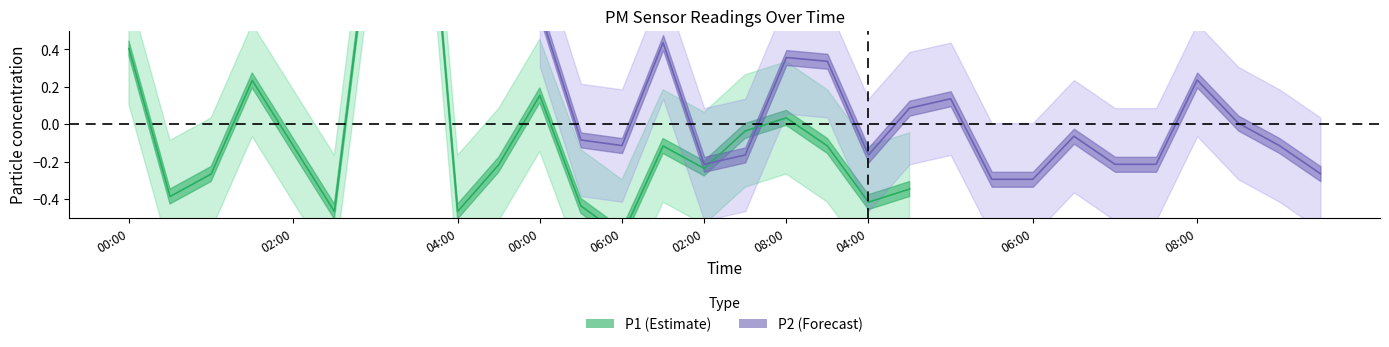

Which has a higher value, 02:30 or 08:00?

08:00